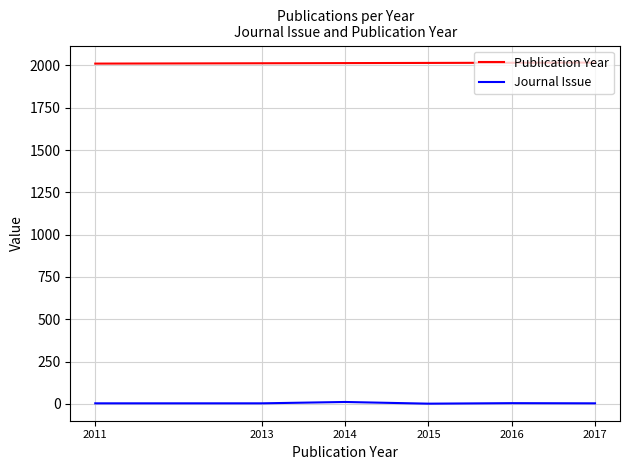

True or false: Journal Issue and Publication Year intersect in this chart.

False